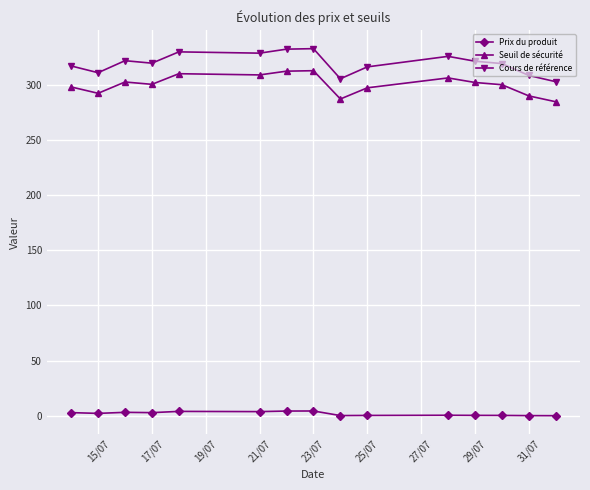

True or false: Seuil de sécurité and Cours de référence intersect in this chart.

False